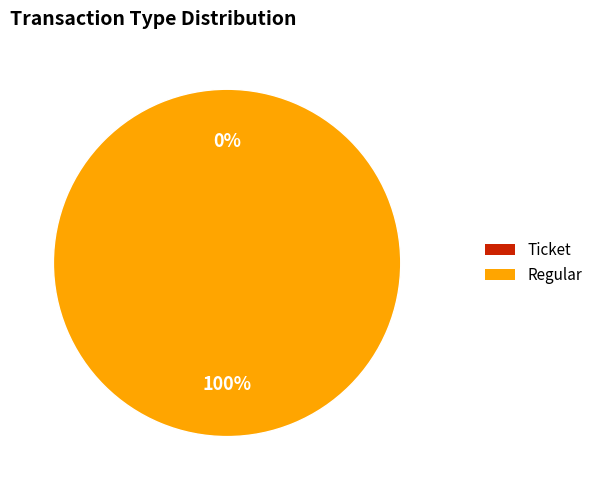

Count the number of slices in the pie.

2